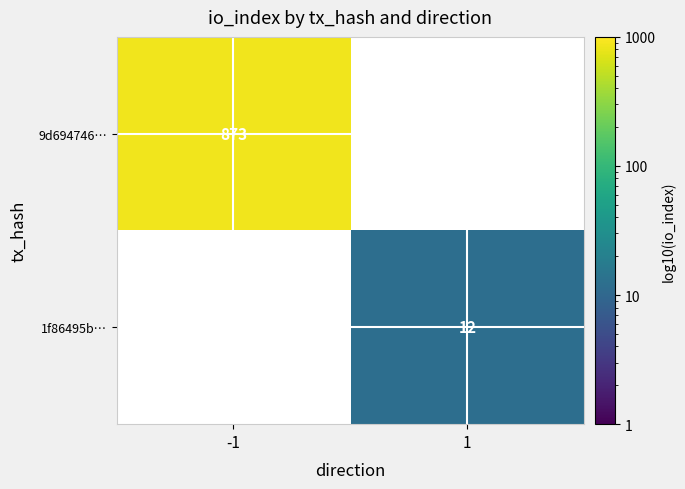

The value of 9d694746… at -1 is 234. True or false?

False